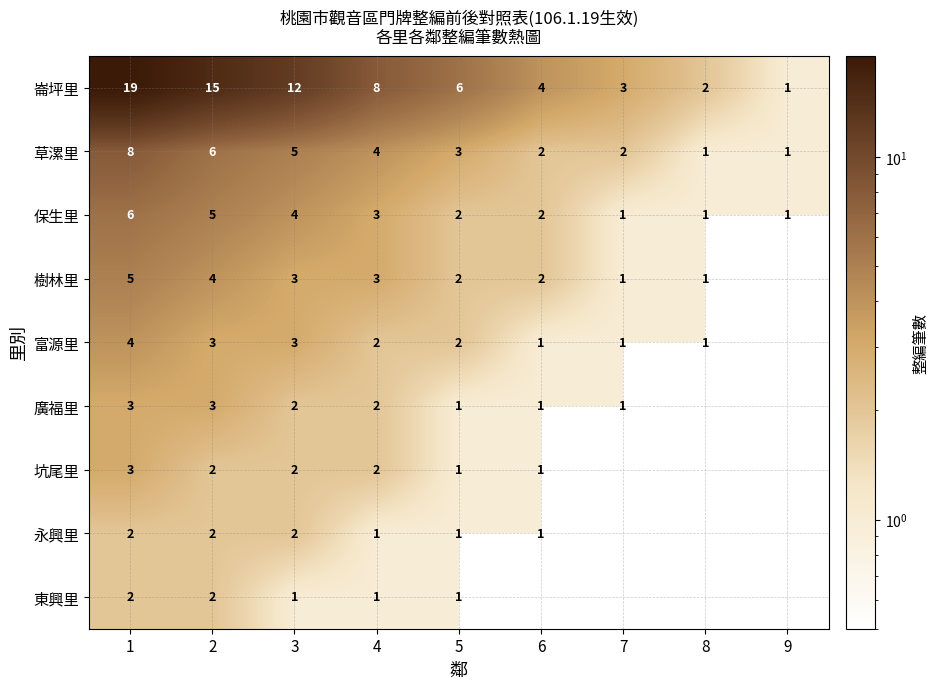

Where is 草漯里 nearest to the value 4?

4